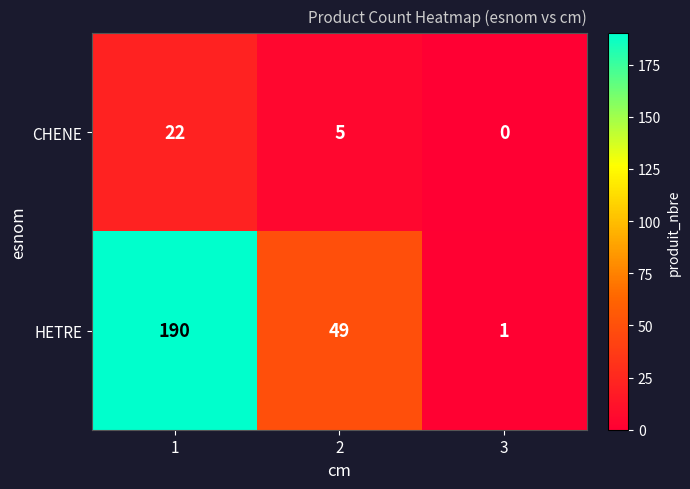

True or false: HETRE has a value of 190 at 1.

True